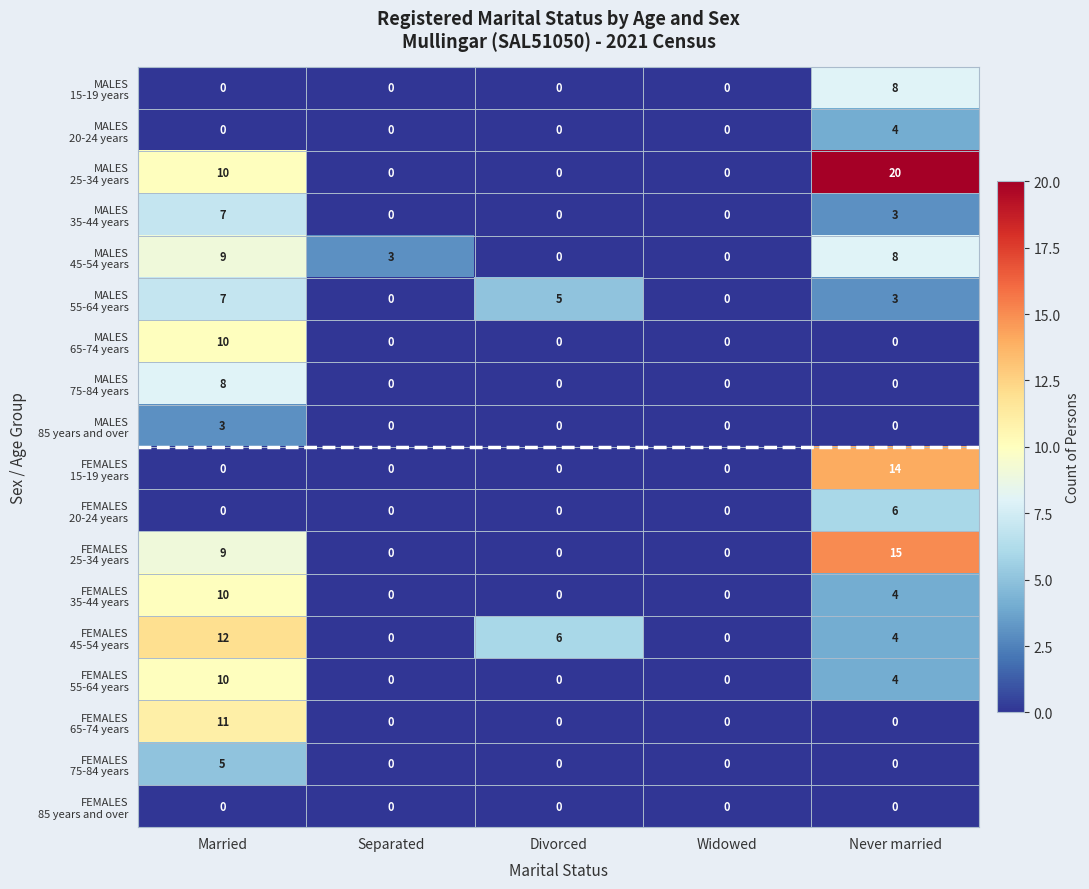

What is the maximum value shown in the chart?

20